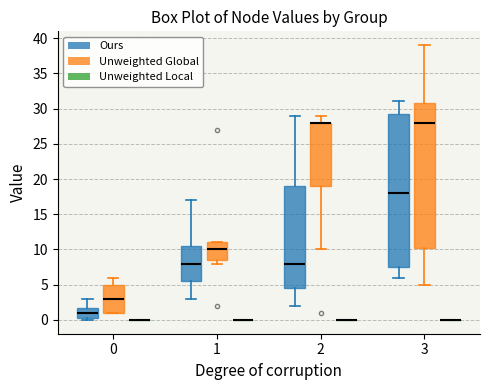

Reading left to right, transcribe this box plot: for each box, give where its median line is, the range the box spans, and where its two whiskers end, as read against the y-axis. The values are not printed on the chart, so give them approximately, as read against the axis.

0 (Ours): median 1.0, box 0.5 to 2.0, whiskers 0.0 to 3.0
0 (Unweighted Global): median 3.0, box 1.0 to 5.0, whiskers 1.0 to 6.0
0 (Unweighted Local): box collapsed to a line at 0.0, whiskers 0.0 to 0.0
1 (Ours): median 8.0, box 5.5 to 10.5, whiskers 3.0 to 17.0
1 (Unweighted Global): median 10.0, box 8.5 to 11.0, whiskers 8.0 to 11.0
1 (Unweighted Local): box collapsed to a line at 0.0, whiskers 0.0 to 0.0
2 (Ours): median 8.0, box 4.5 to 19.0, whiskers 2.0 to 29.0
2 (Unweighted Global): median 28.0 (drawn on the box's upper edge), box 19.0 to 28.0, whiskers 10.0 to 29.0
2 (Unweighted Local): box collapsed to a line at 0.0, whiskers 0.0 to 0.0
3 (Ours): median 18.0, box 7.5 to 29.5, whiskers 6.0 to 31.0
3 (Unweighted Global): median 28.0, box 10.5 to 31.0, whiskers 5.0 to 39.0
3 (Unweighted Local): box collapsed to a line at 0.0, whiskers 0.0 to 0.0